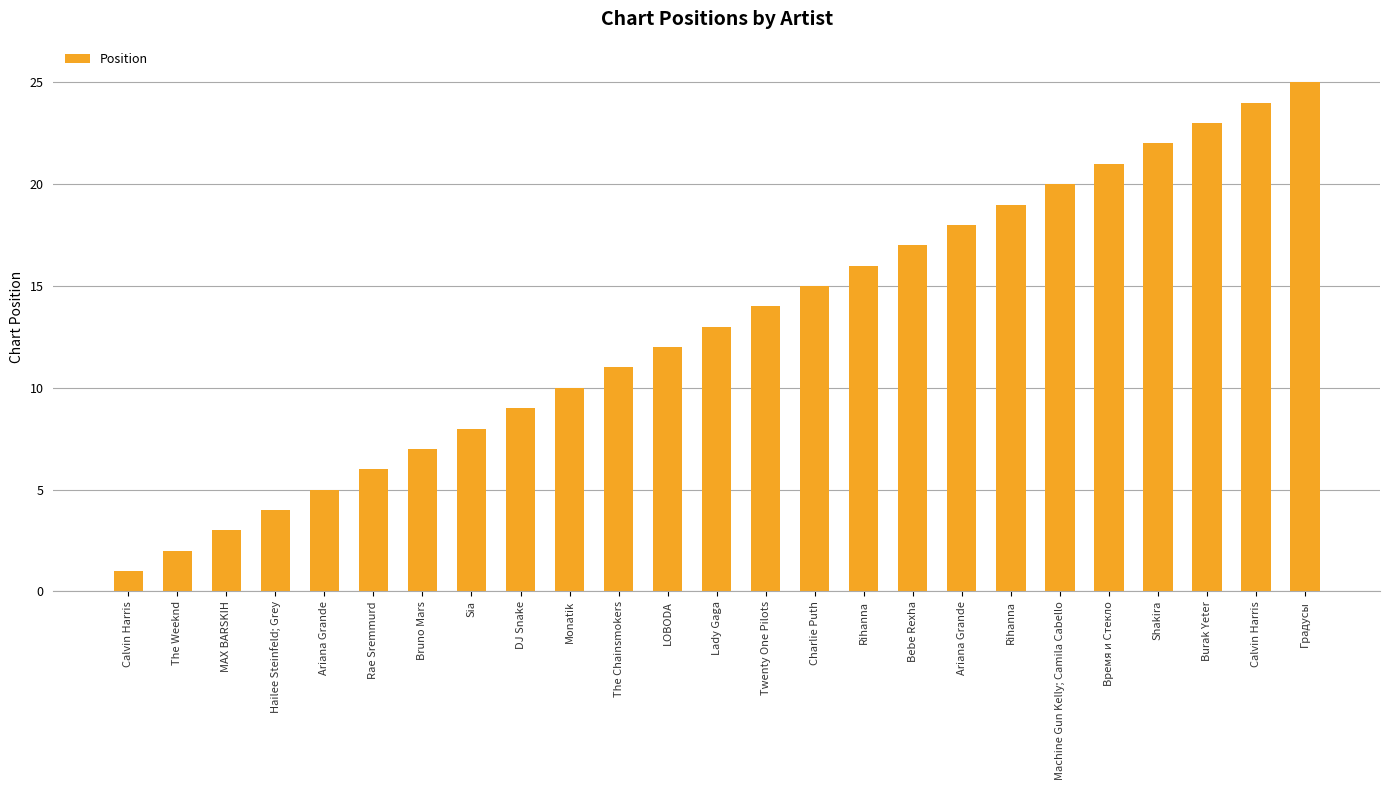

Count the number of data series in this chart.

1